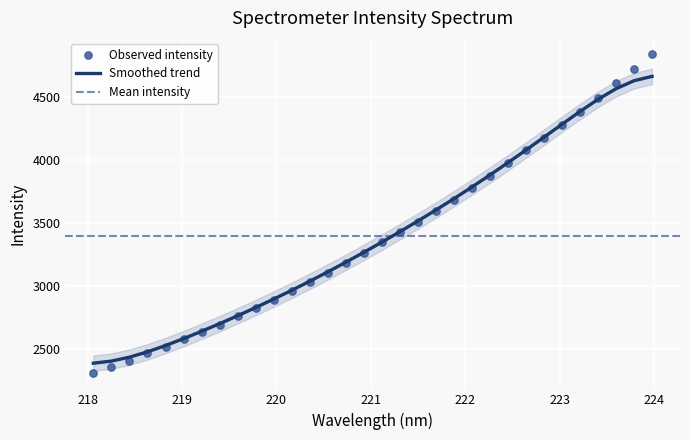

What is the change in value from 219.3979 to 220.3533?

+336.3